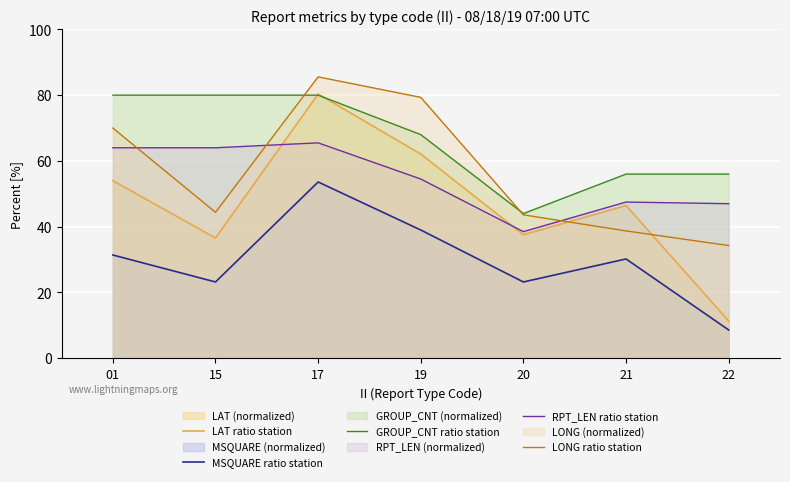

What is the value of the LAT ratio station point at the 7th from the left?

11.3